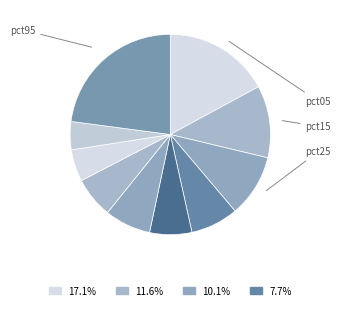

How many slices are in this pie chart?

10